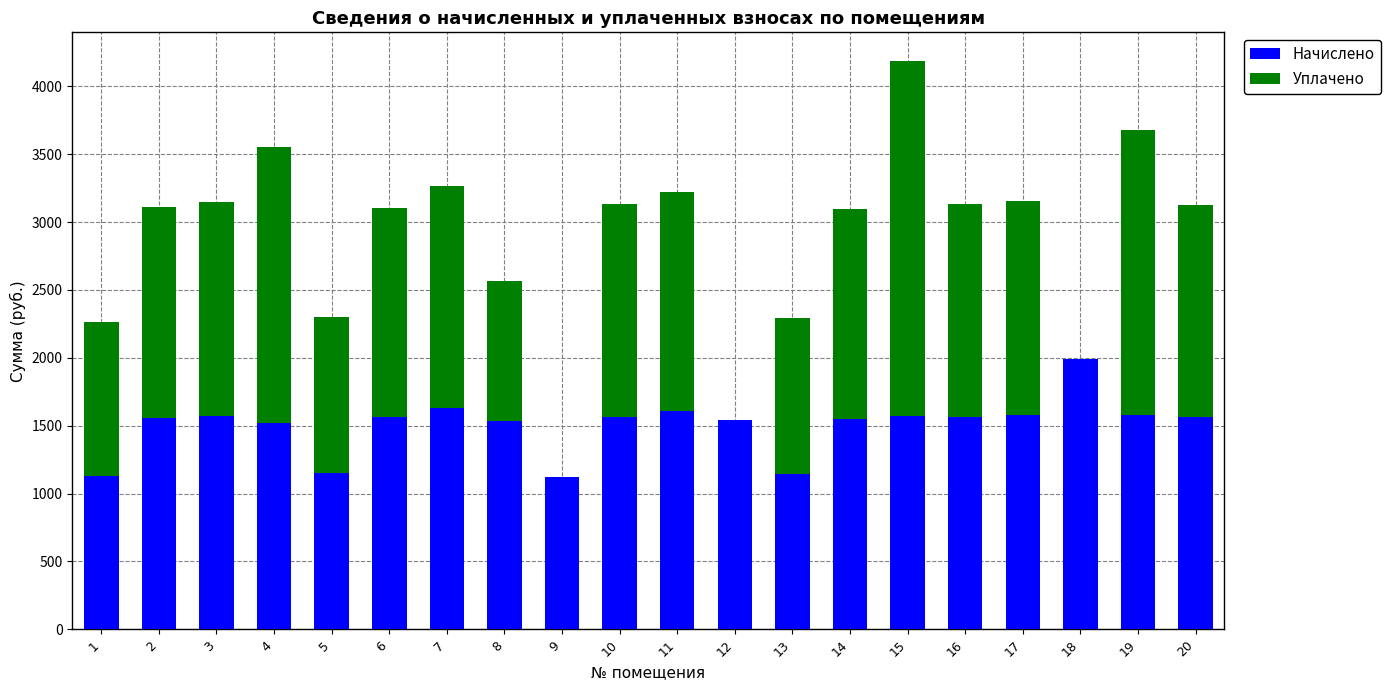

At which category is the sum across all series the highest?

15